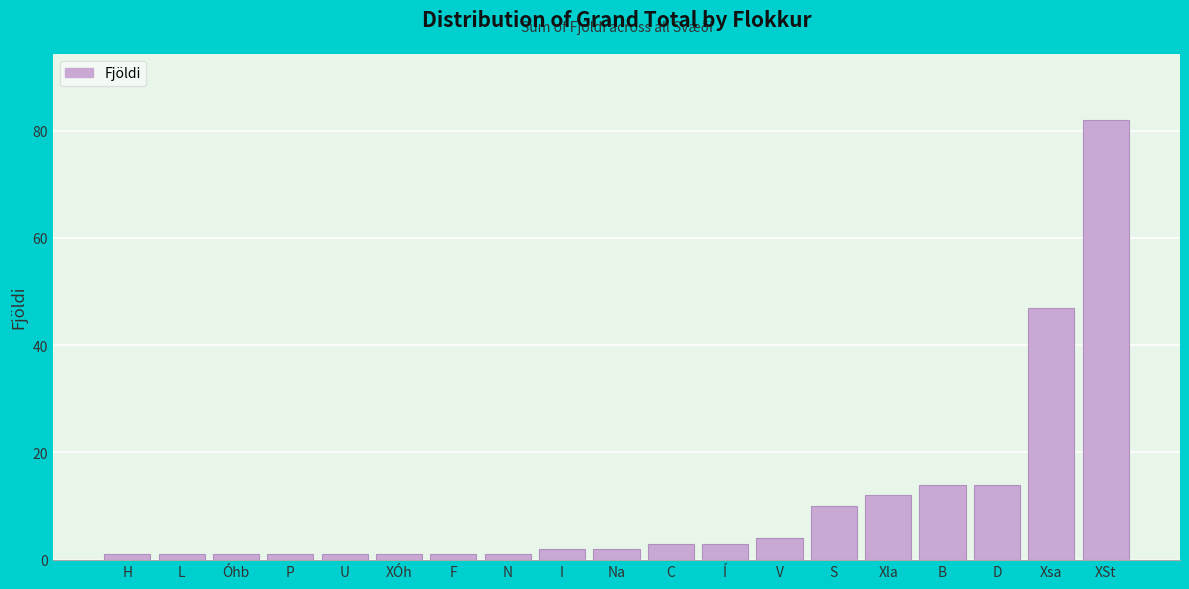

Reading right to left, transcribe all the data shown in this chart.

82	47	14	14	12	10	4	3	3	2	2	1	1	1	1	1	1	1	1